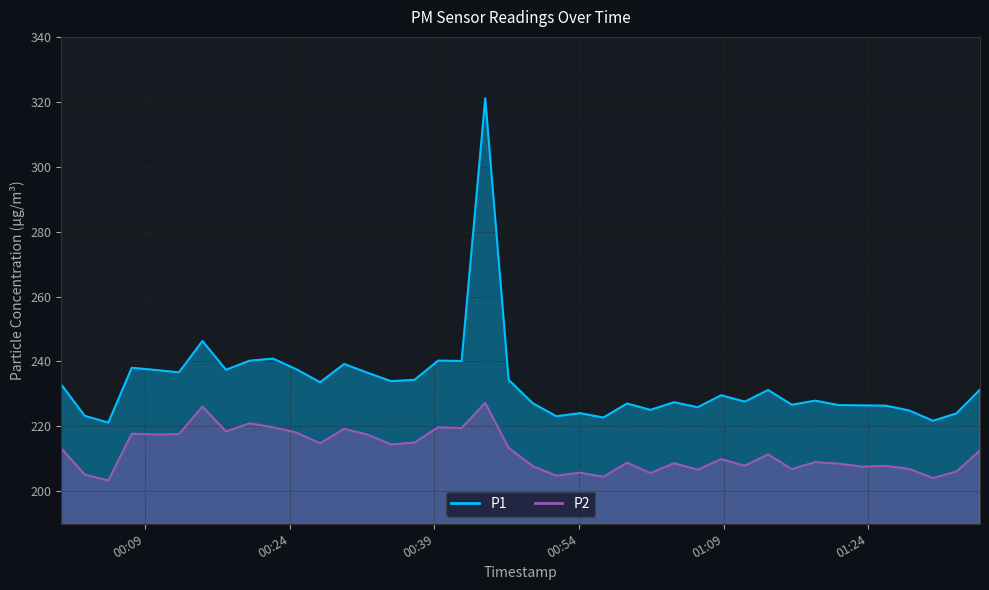

True or false: P2 and P1 cross at least once.

False